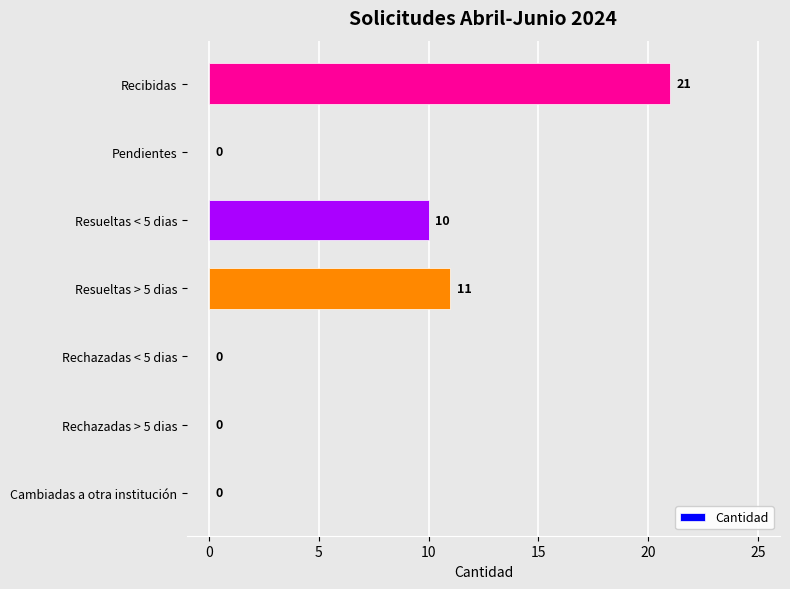

Reading top to bottom, transcribe all the data shown in this chart.

Recibidas=21	Pendientes=0	Resueltas < 5 dias=10	Resueltas > 5 dias=11	Rechazadas < 5 dias=0	Rechazadas > 5 dias=0	Cambiadas a otra institución=0